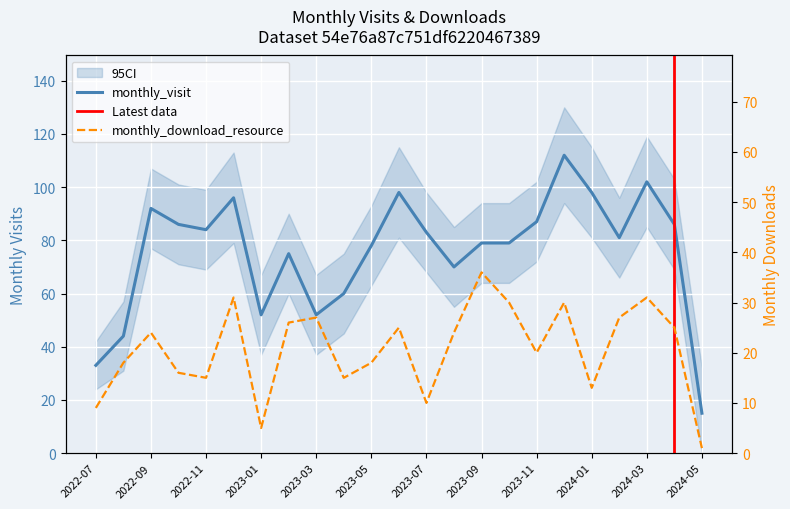

At 2023-09, list the series in order from smallest to largest.

monthly_download_resource, monthly_visit